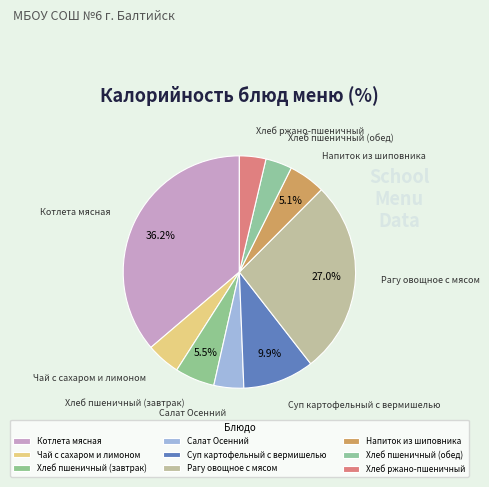

Is the sum of Напиток из шиповника and Хлеб пшеничный (завтрак) greater than half?

No